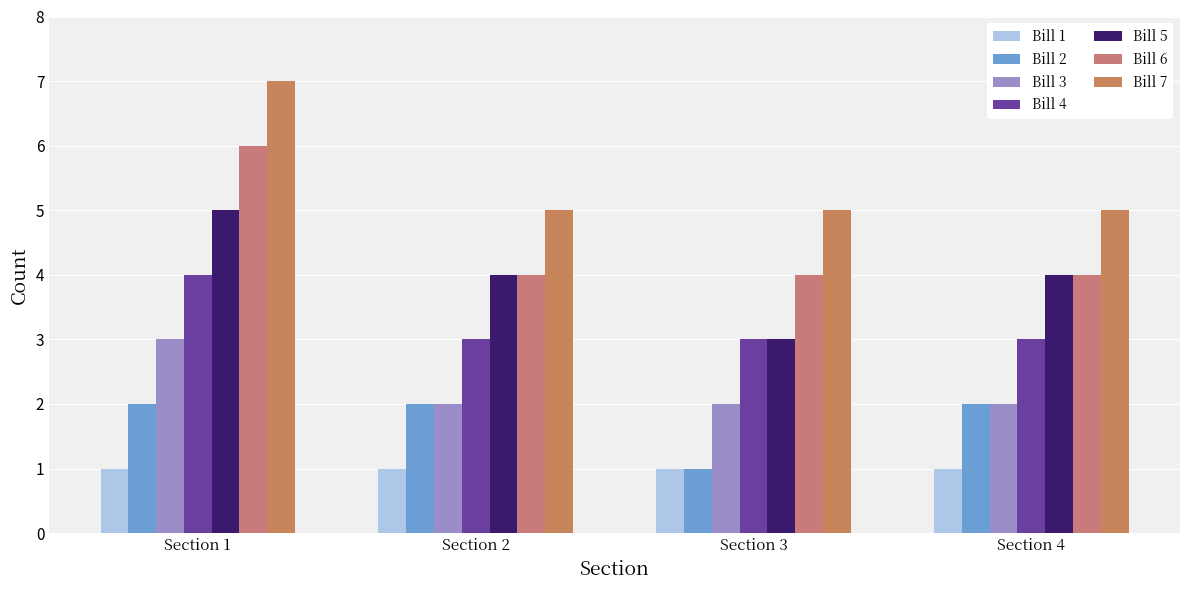

At which label does Bill 5 reach its minimum?

Section 3